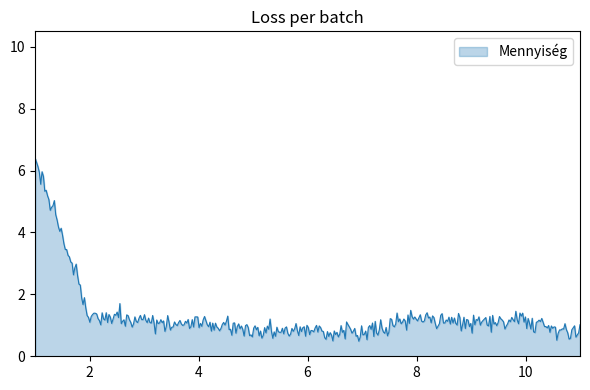

What is the maximum value shown in the chart?

6.4